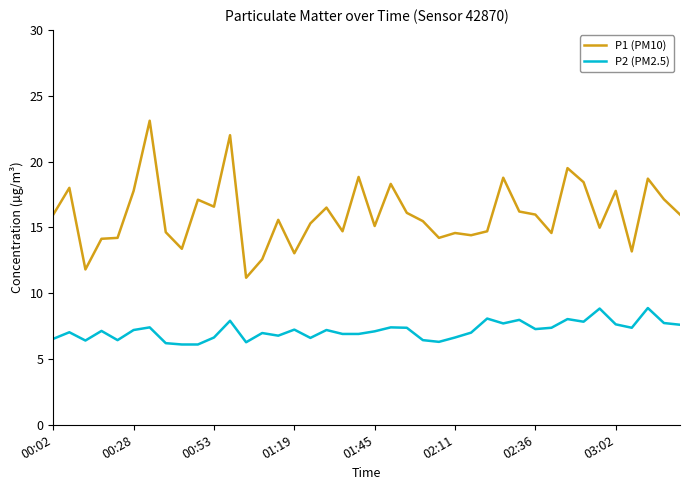

Which series has the largest range (max minus min)?

P1 (PM10)